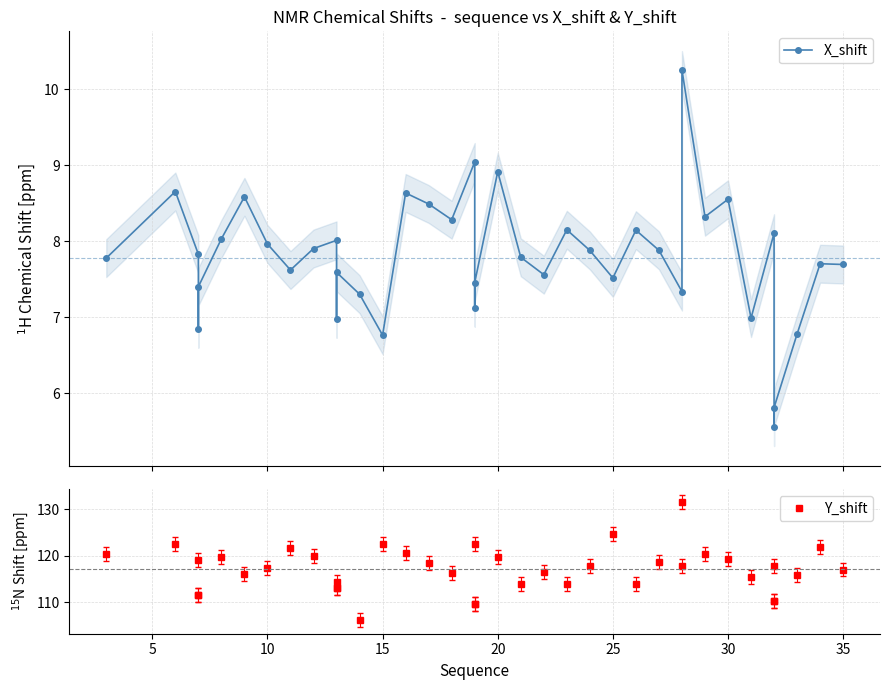

In Y_shift, how many points are lower than both neighbors (excluding endpoints)?

8